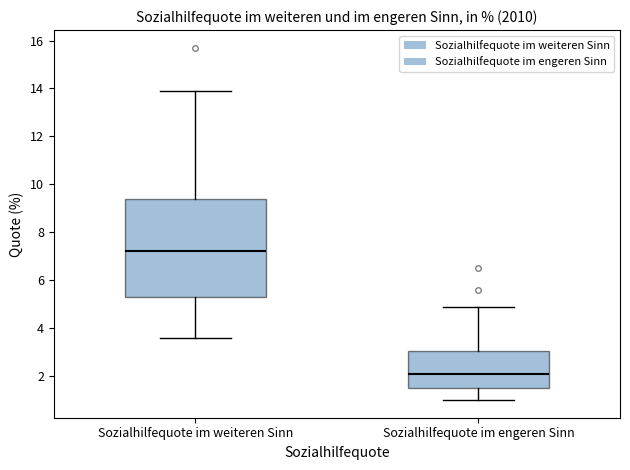

Where does the upper whisker of the box for Sozialhilfequote im weiteren Sinn end on the y-axis? The values are not printed on the chart, so give them approximately, as read against the axis.

14.0